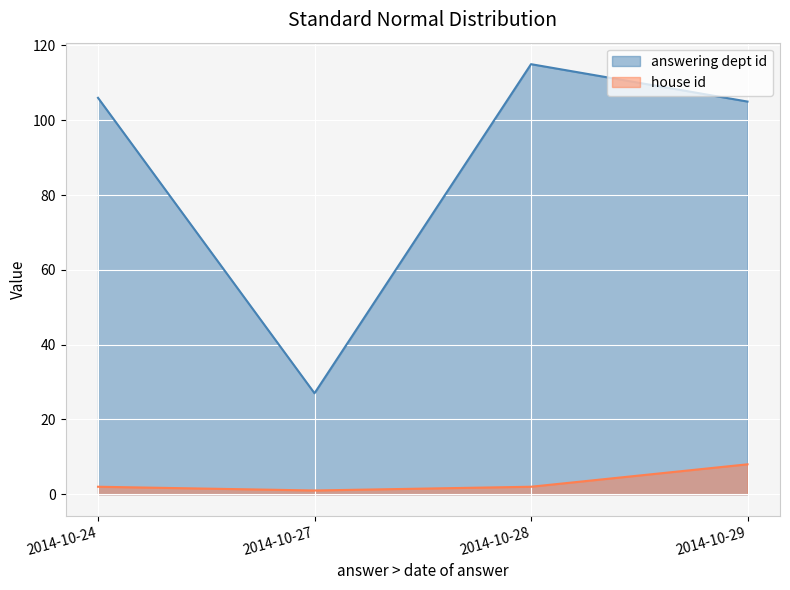

What is the difference between the maximum and second lowest values in the house id series?

6